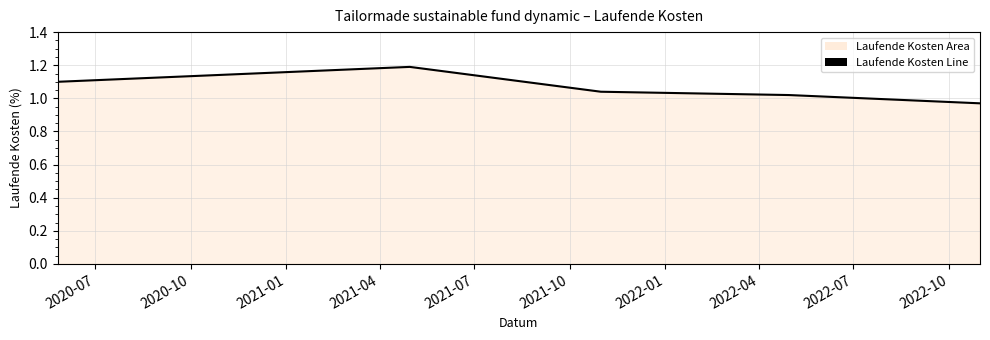

Does the chart have visible grid lines?

Yes